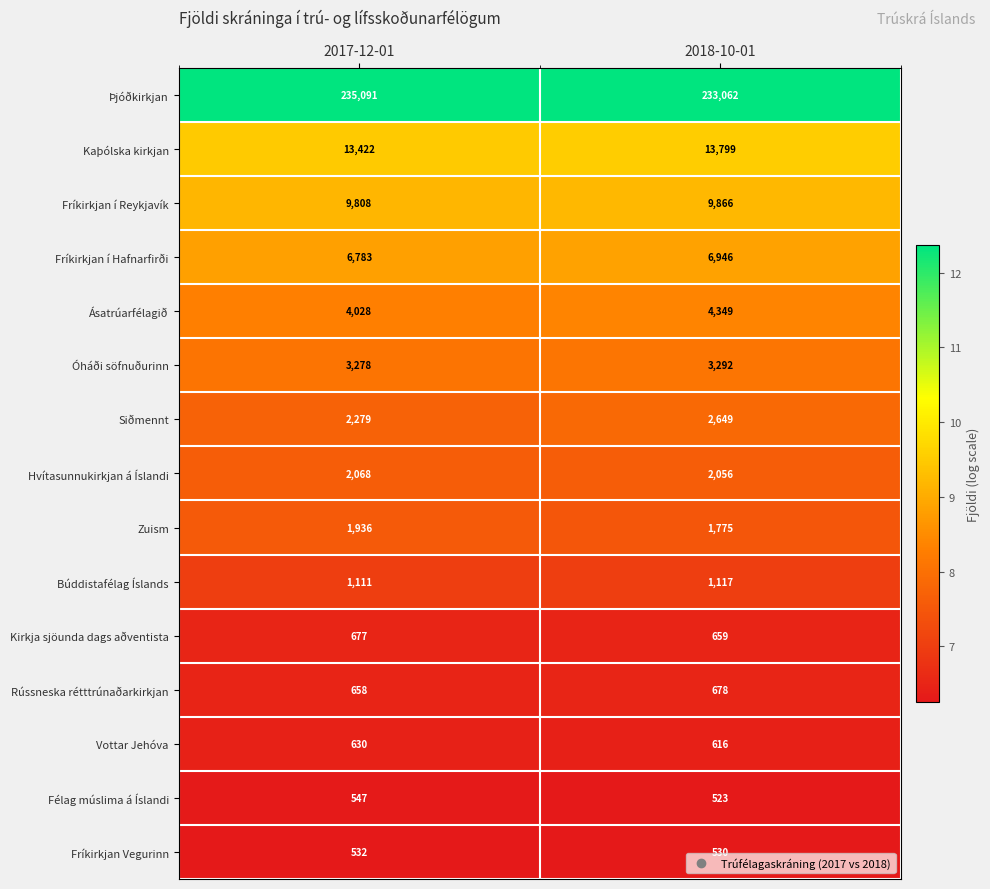

Which series has the largest range (max minus min)?

Þjóðkirkjan